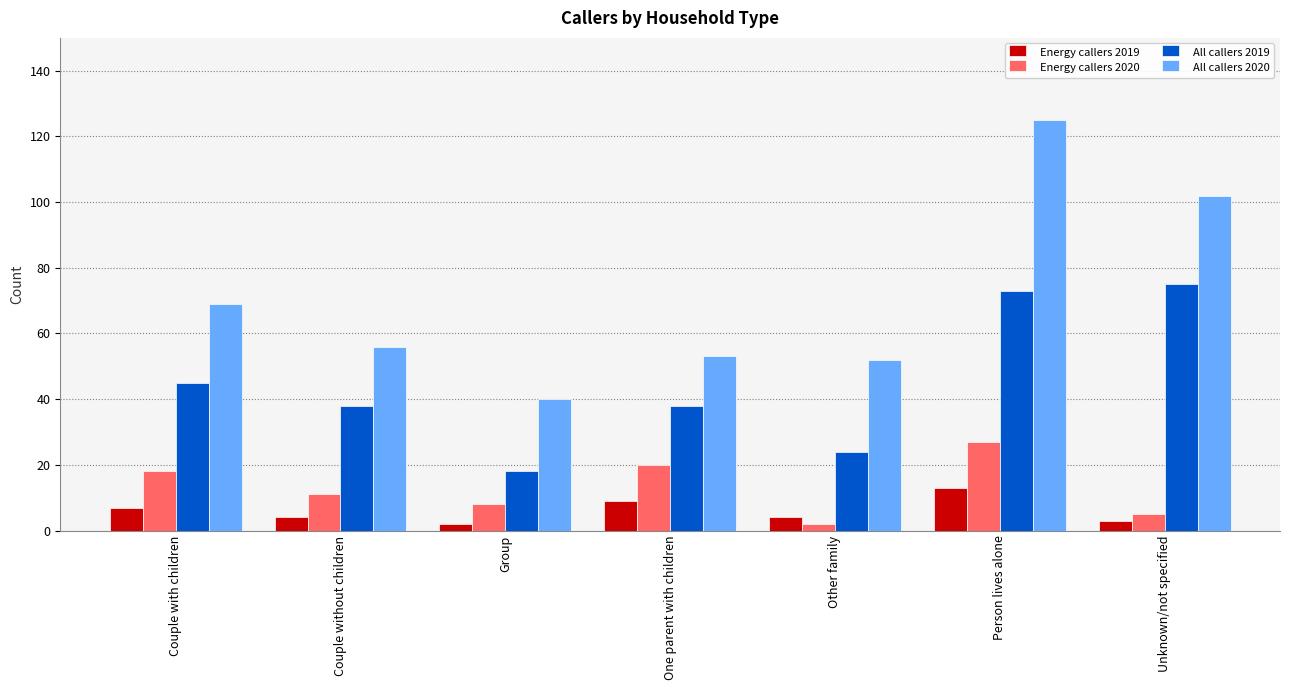

Between Couple without children and Group, which series saw the biggest shift?

All callers 2019